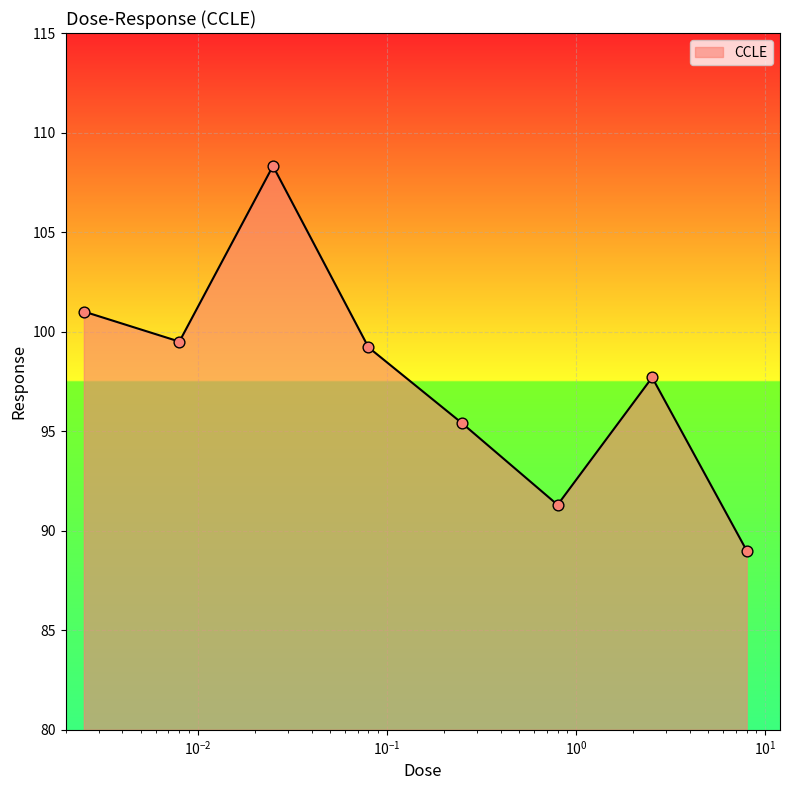

What is the minimum value shown in the chart?

89.0